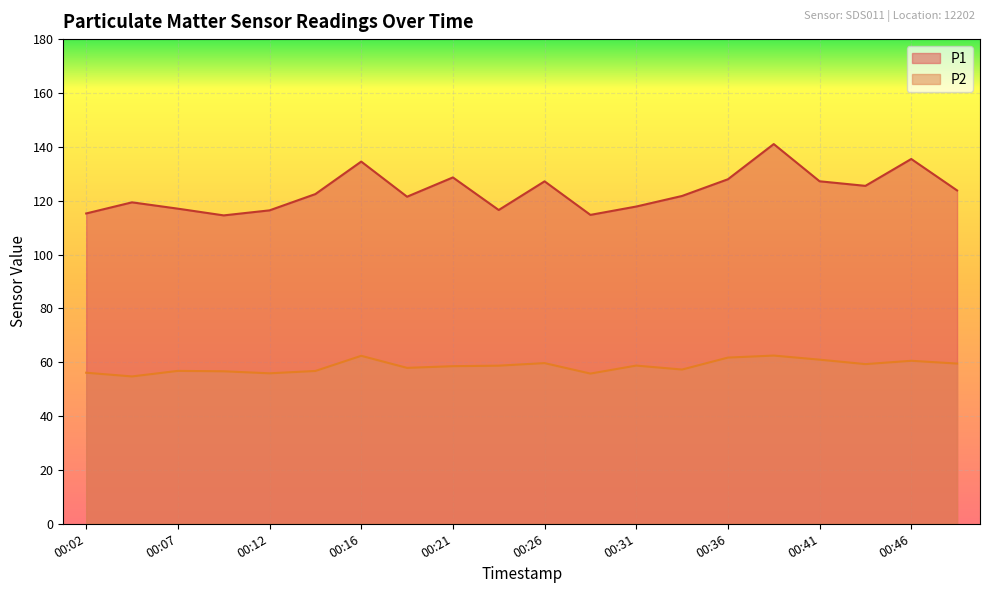

True or false: P1 and P2 cross at least once.

False